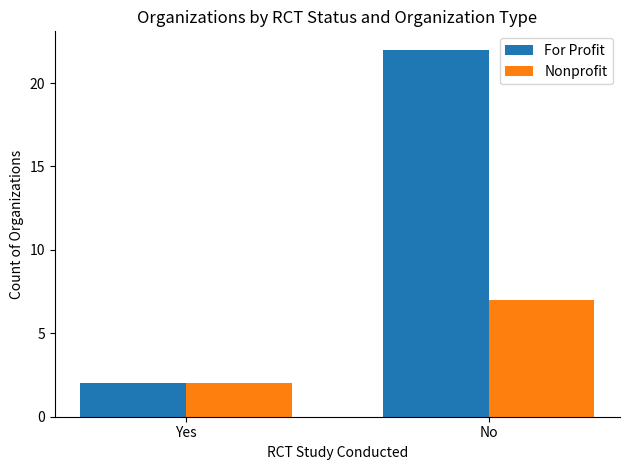

Reading right to left, transcribe all the data shown in this chart.

For Profit: 22	2
Nonprofit: 7	2